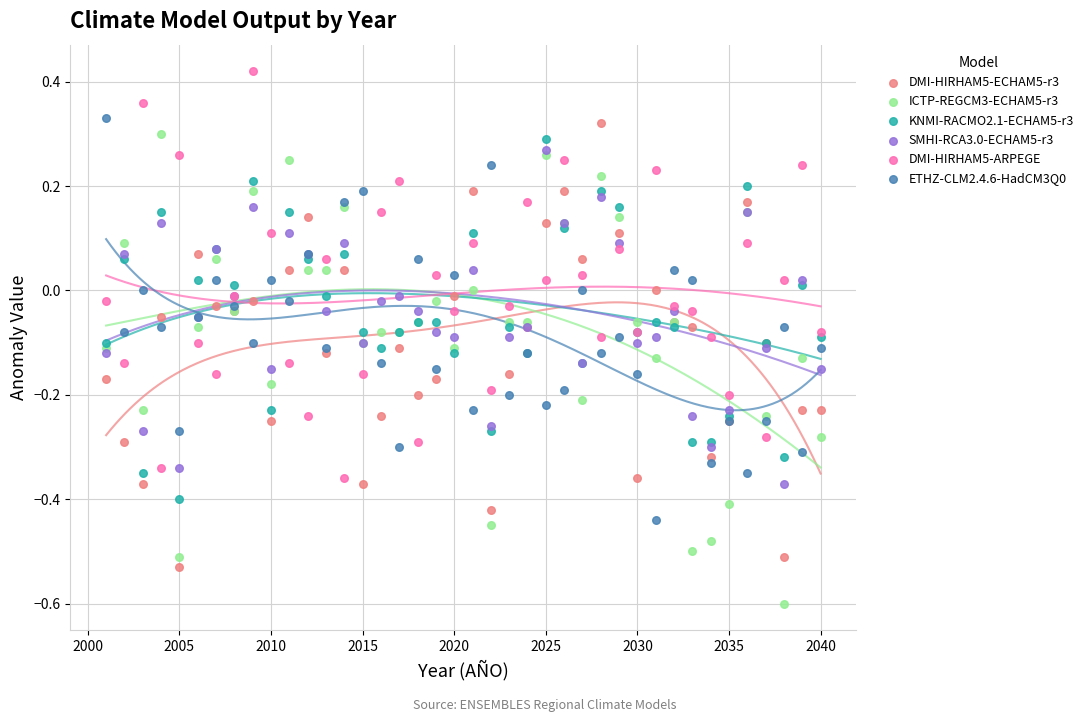

Which series reaches the minimum Y coordinate?

ICTP-REGCM3-ECHAM5-r3